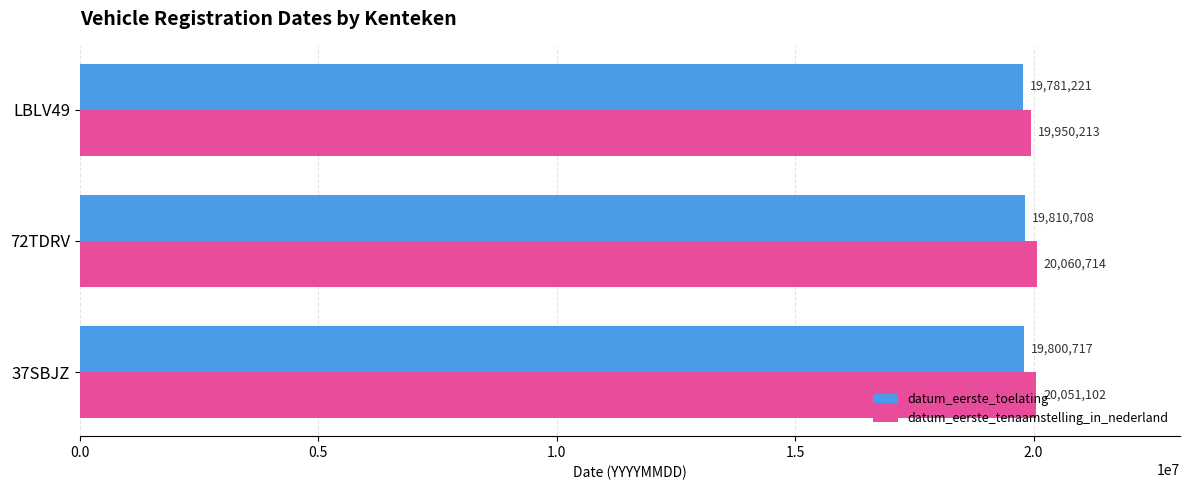

Which series has the largest range (max minus min)?

datum_eerste_tenaamstelling_in_nederland